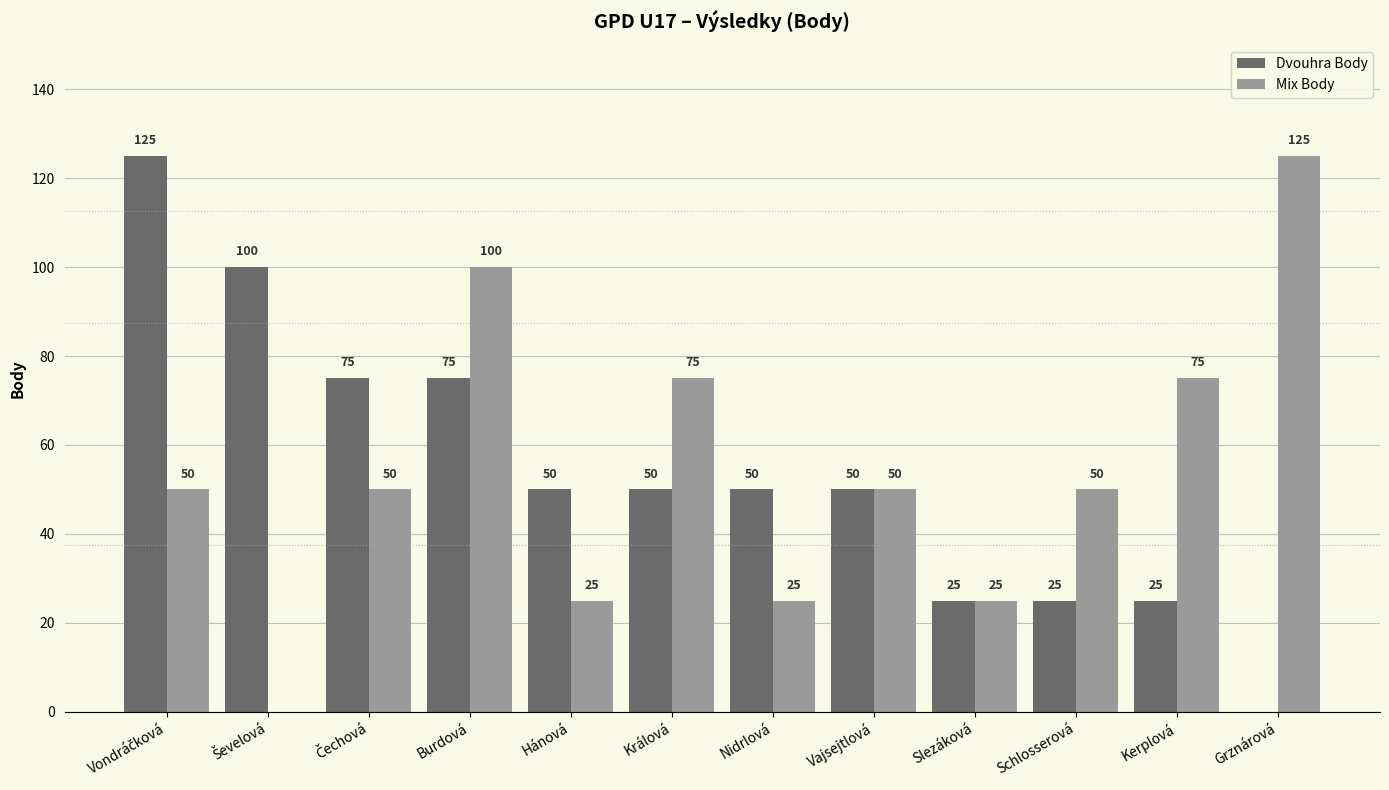

Read the Mix Body value at Slezáková, to the nearest 5.

25